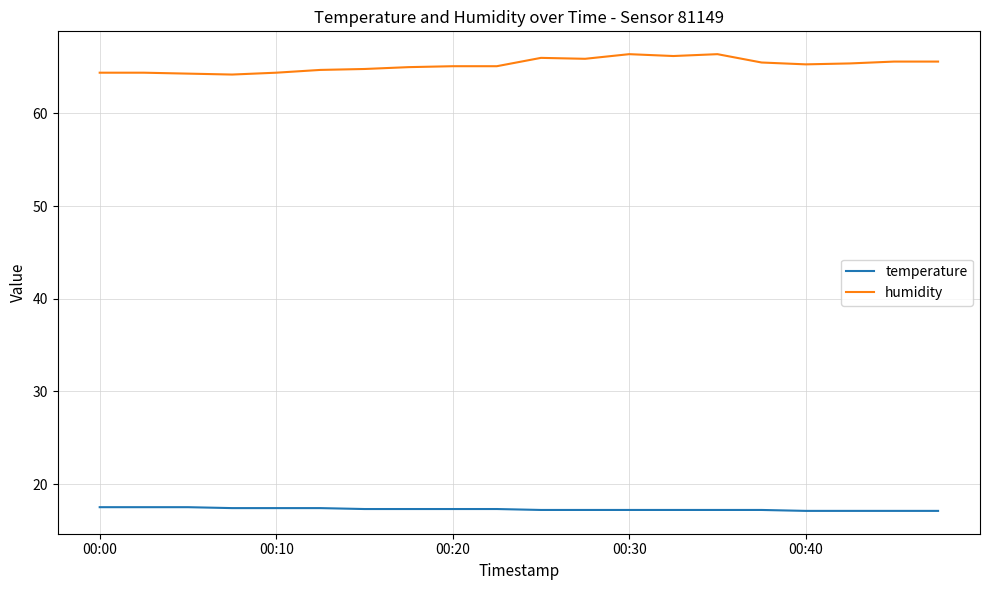

List the series in order of their peak value, lowest first.

temperature, humidity